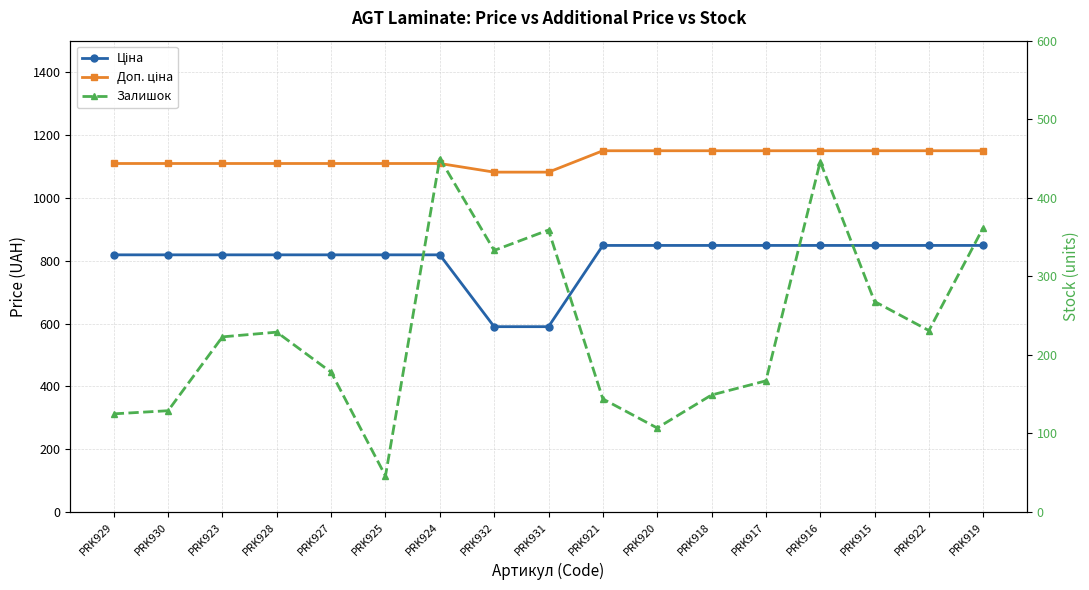

What is the label of the 4th point from the left?

PRK928